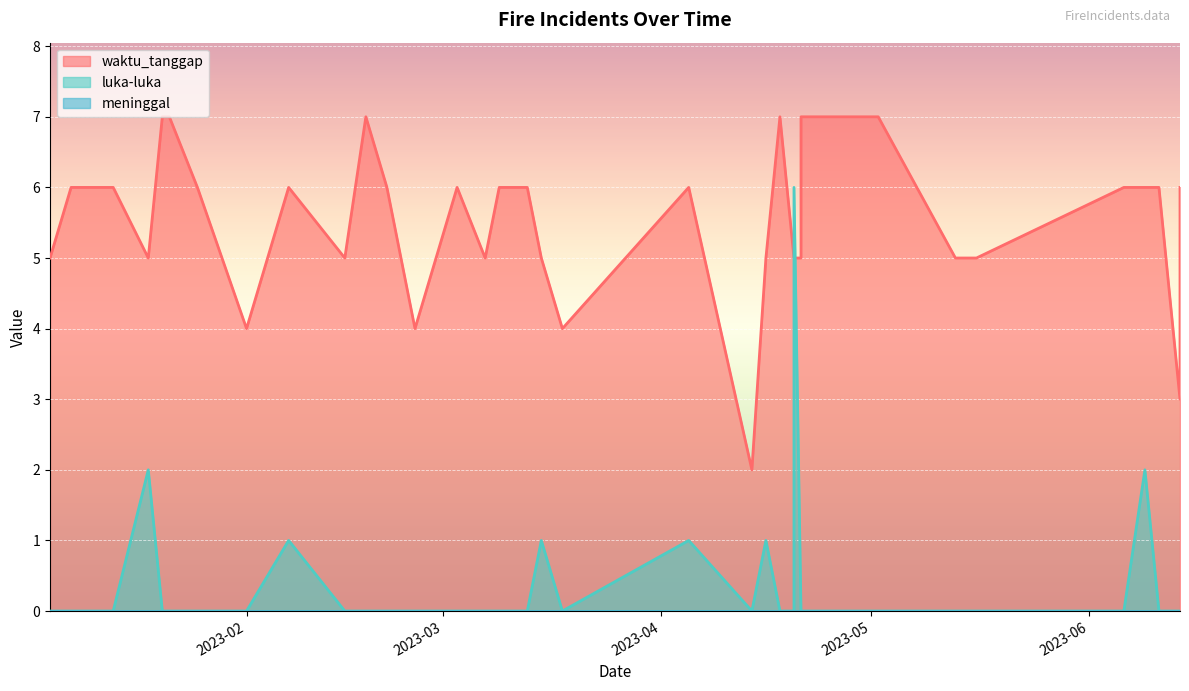

What is the label of the 33rd point from the left?

2023-05-13